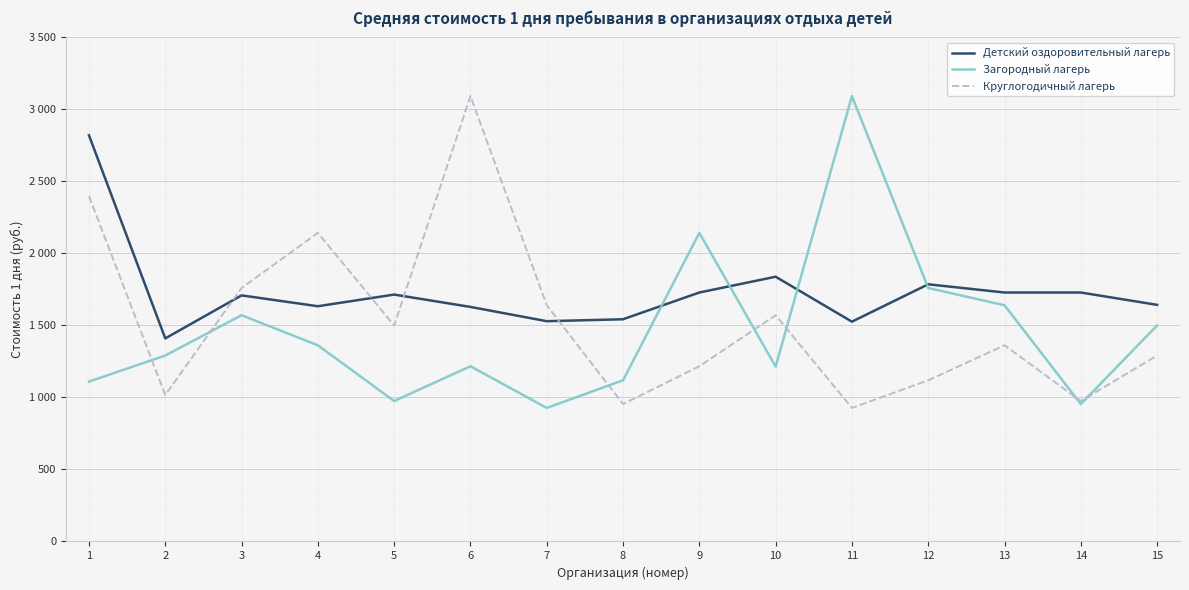

What is the value of the Круглогодичный лагерь point at the 4th from the left?

2142.9